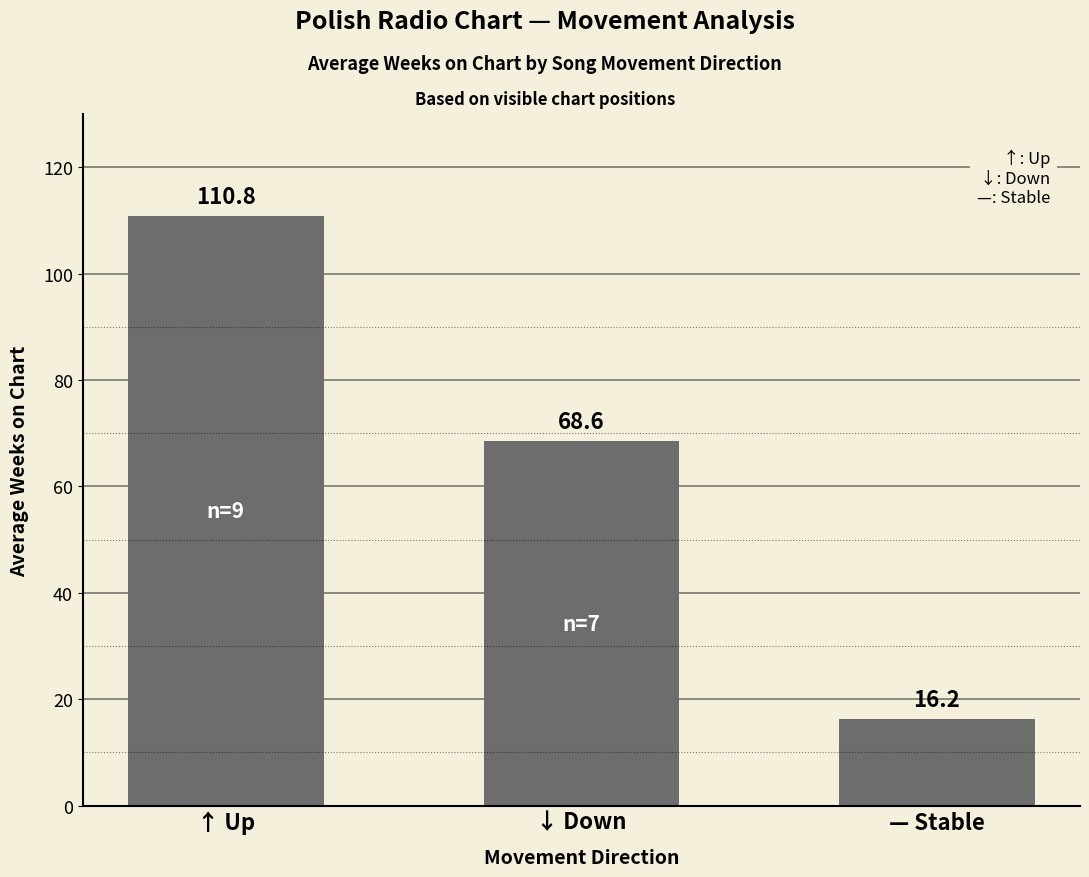

How many categories are shown in the chart?

3